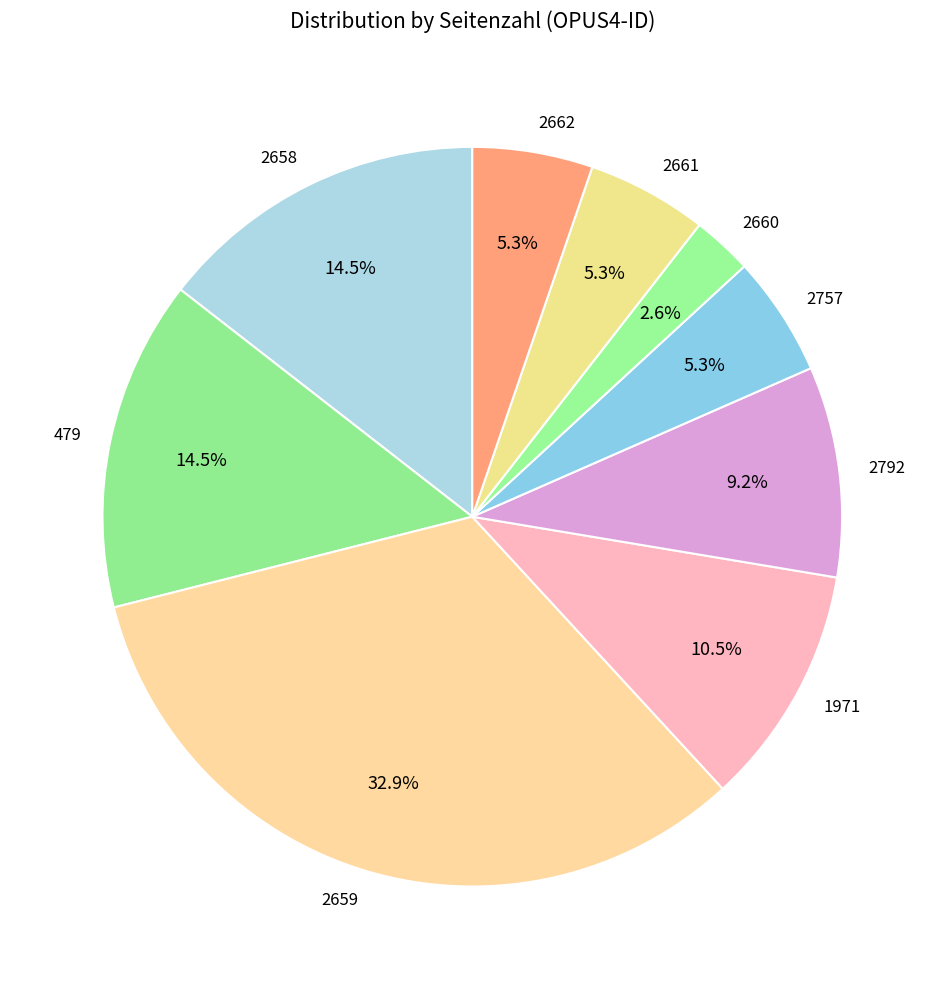

Does any single category account for the majority?

No